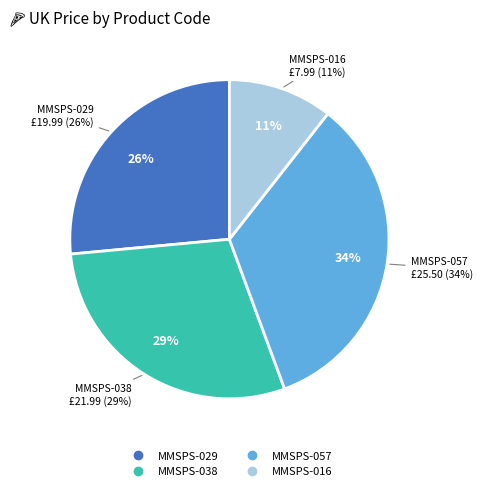

To the nearest percent, what portion does MMSPS-029 represent?

26%